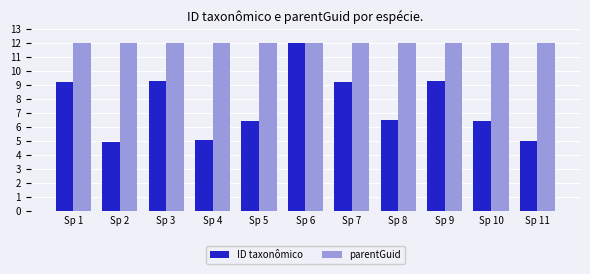

Which series changed the most between Sp 7 and Sp 10?

ID taxonômico